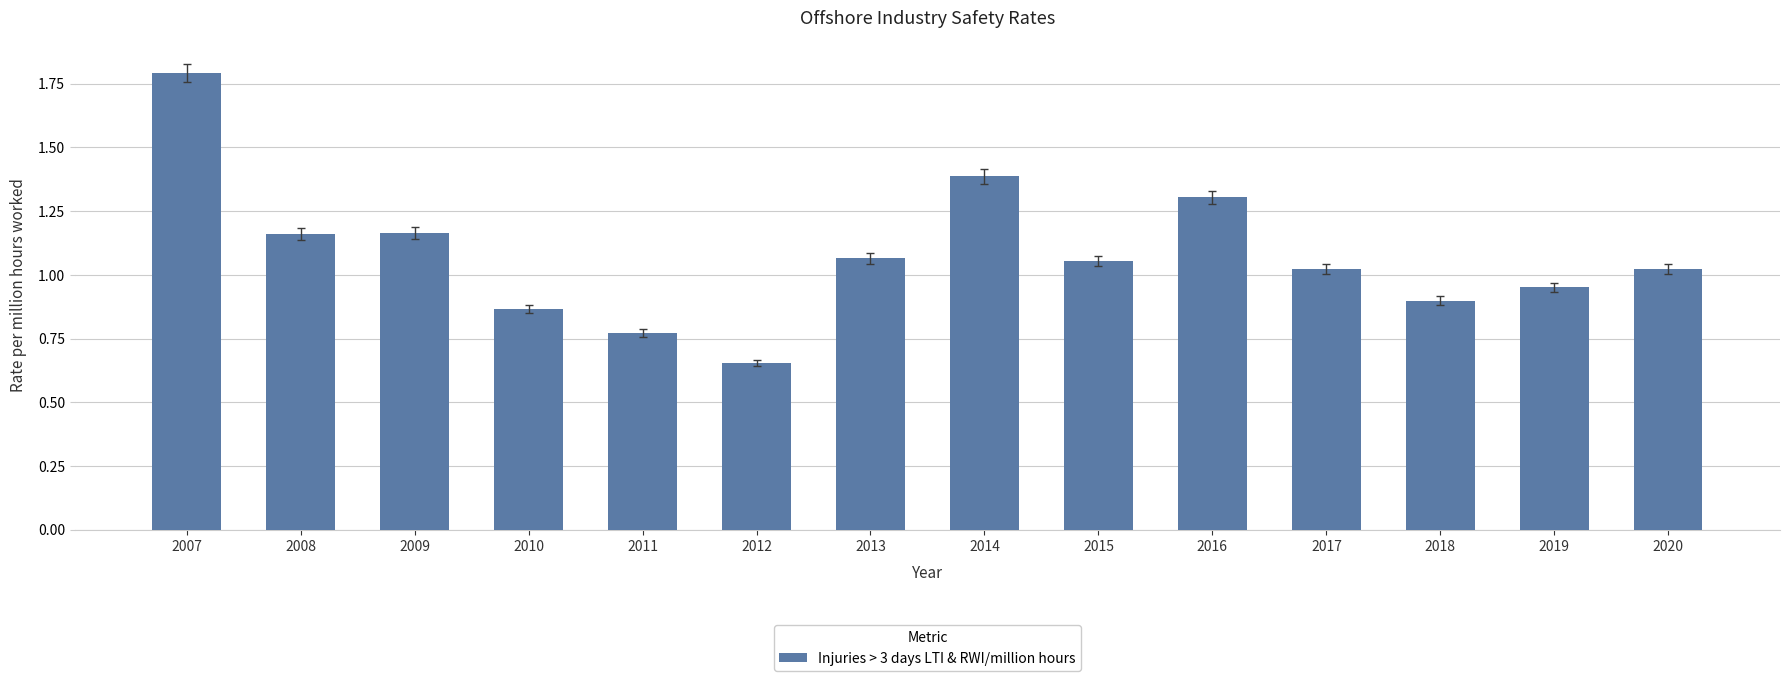

Which has a higher value, 2007 or 2018?

2007